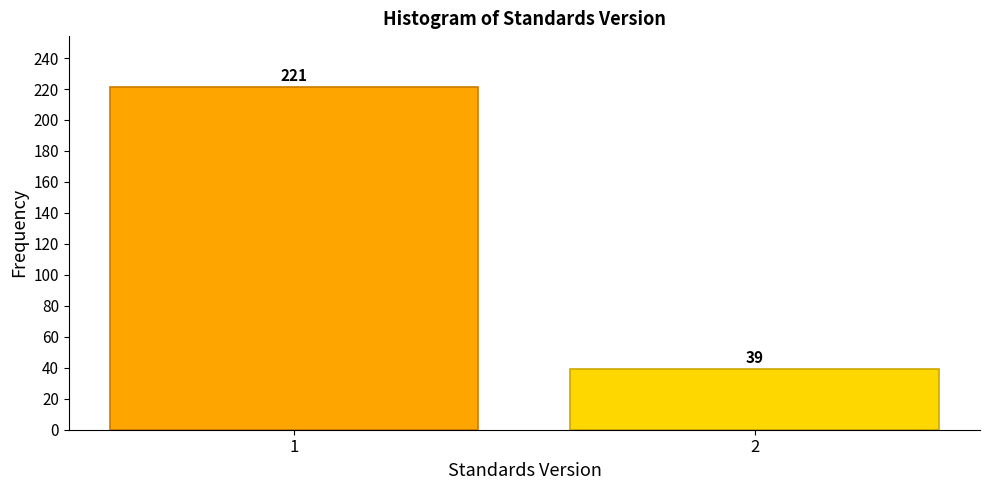

Reading right to left, extract all data points from this chart.

2=39	1=221